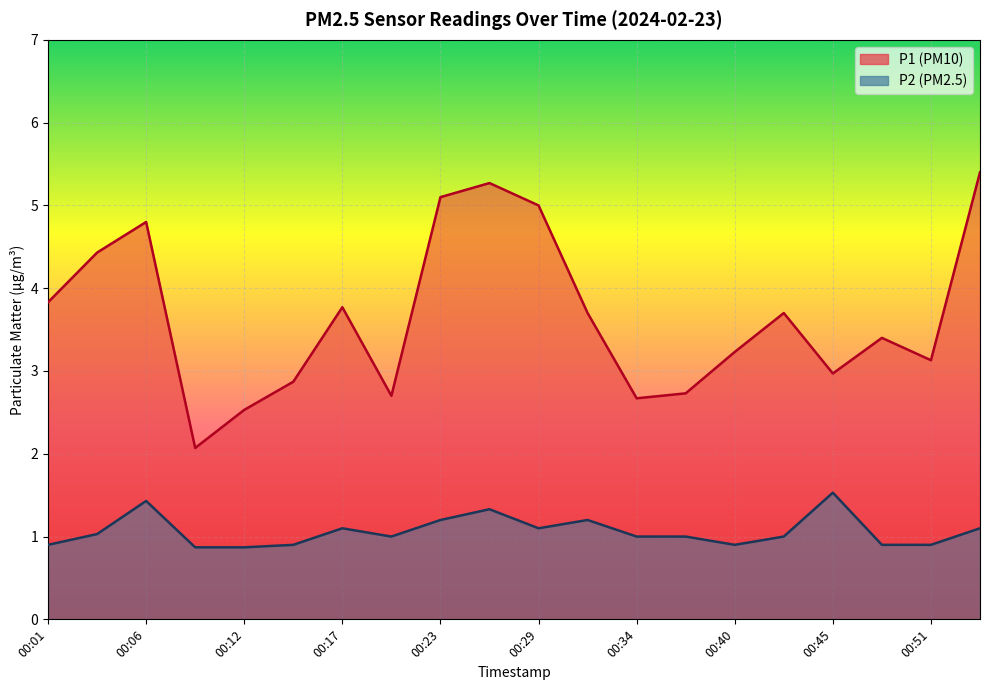

True or false: P2 and P1 cross at least once.

False